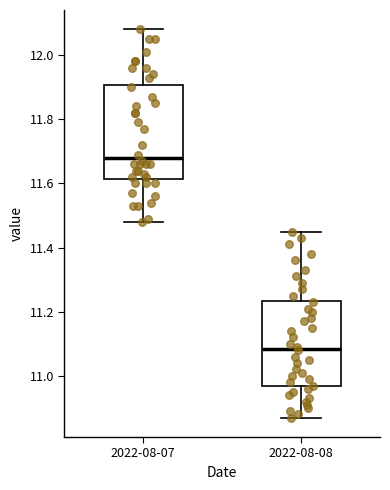

Where is the lower edge of the box for 2022-08-08 on the y-axis? The values are not printed on the chart, so give them approximately, as read against the axis.

10.96